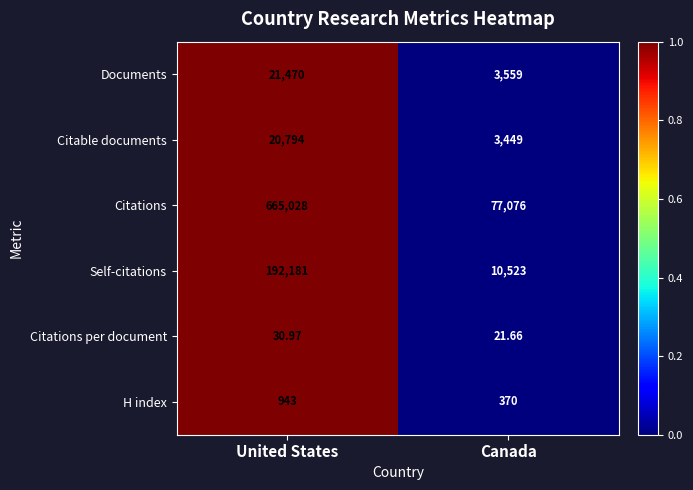

At United States, list the series in order from largest to smallest.

Citations, Self-citations, Documents, Citable documents, H index, Citations per document